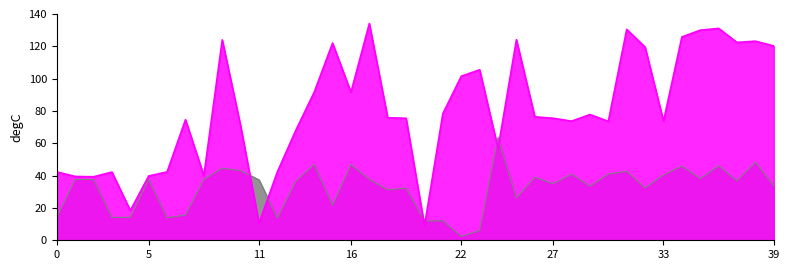

At which label does LONG reach its peak?

17